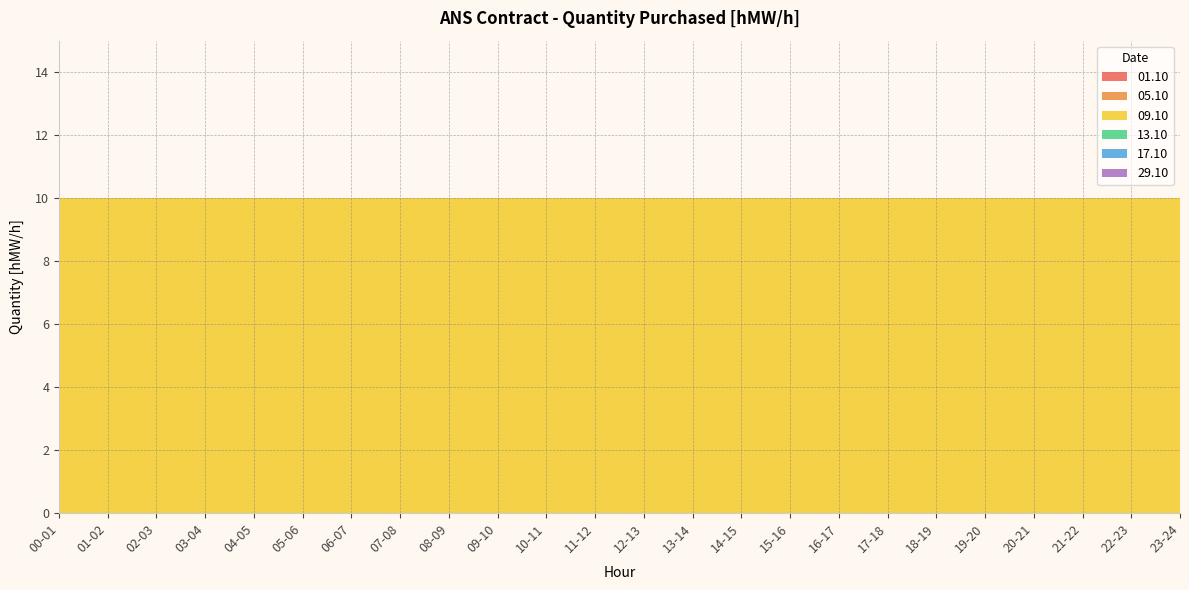

Reading left to right, extract all data points from this chart.

01.10: 0	0	0	0	0	0	0	0	0	0	0	0	0	0	0	0	0	0	0	0	0	0	0	0
05.10: 0	0	0	0	0	0	0	0	0	0	0	0	0	0	0	0	0	0	0	0	0	0	0	0
09.10: 10	10	10	10	10	10	10	10	10	10	10	10	10	10	10	10	10	10	10	10	10	10	10	10
13.10: 0	0	0	0	0	0	0	0	0	0	0	0	0	0	0	0	0	0	0	0	0	0	0	0
17.10: 0	0	0	0	0	0	0	0	0	0	0	0	0	0	0	0	0	0	0	0	0	0	0	0
29.10: 0	0	0	0	0	0	0	0	0	0	0	0	0	0	0	0	0	0	0	0	0	0	0	0